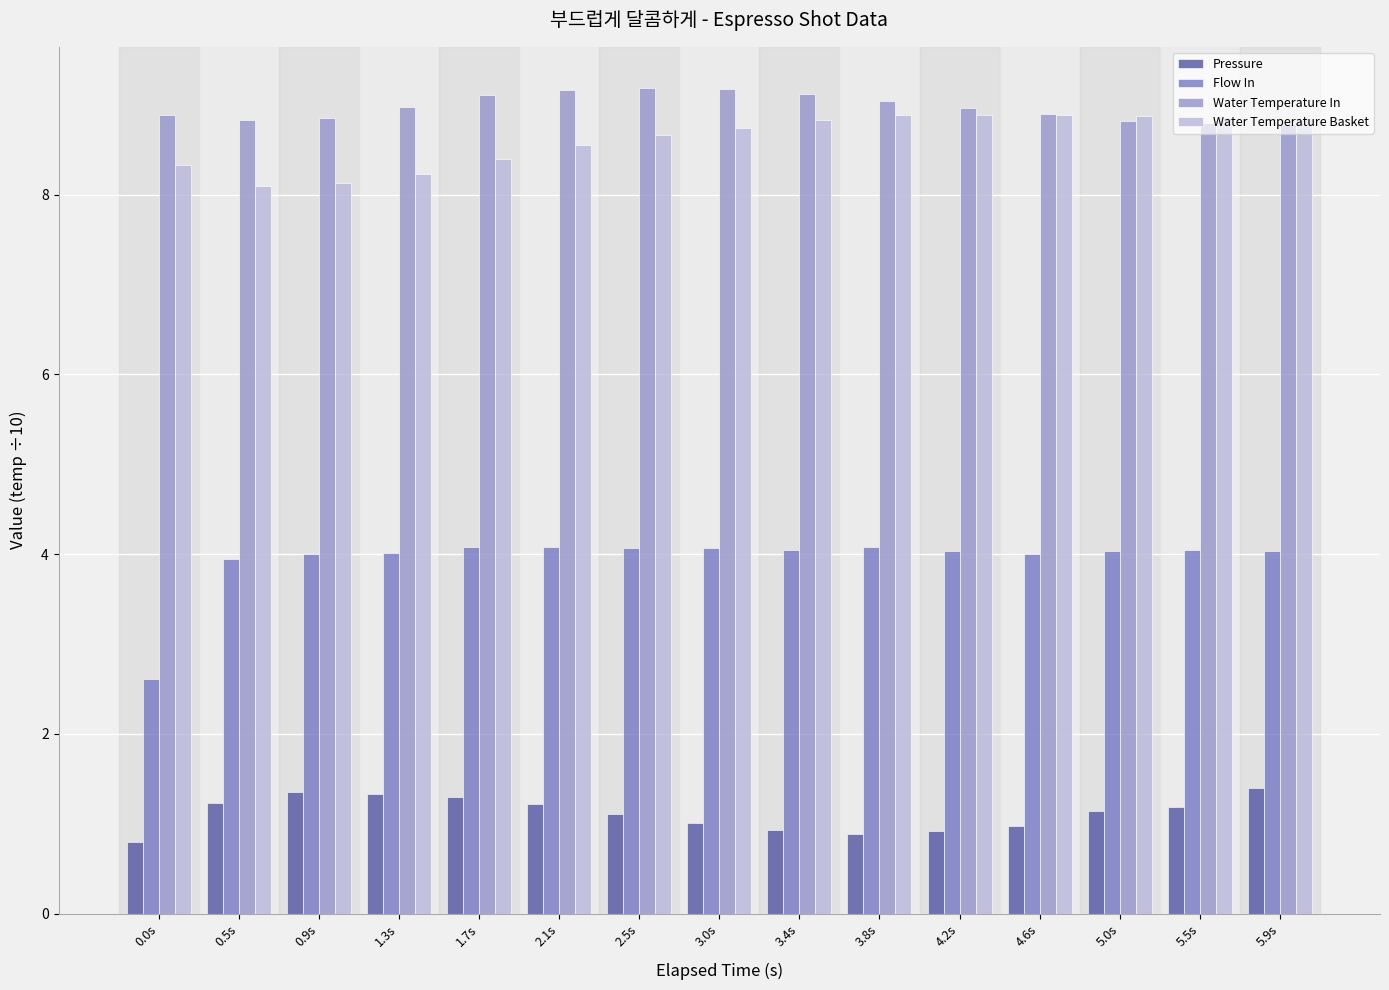

The Water Temperature Basket series shows 15.1 at 5.9s. True or false?

False